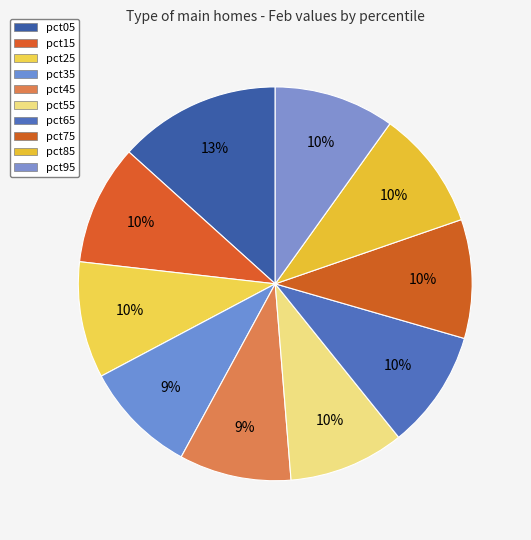

Is there any slice that represents more than half of the pie?

No